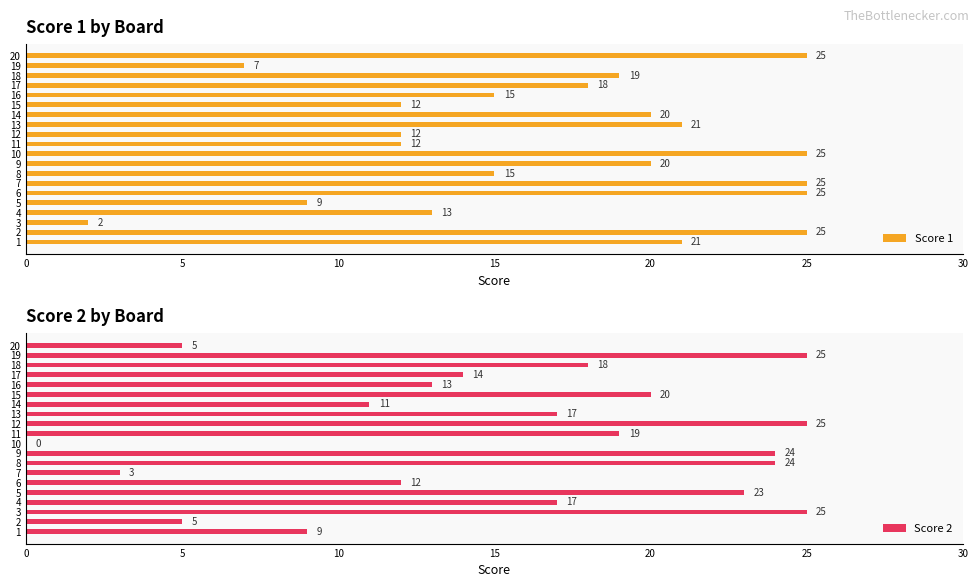

What is the difference between the highest and lowest values at 17?

1